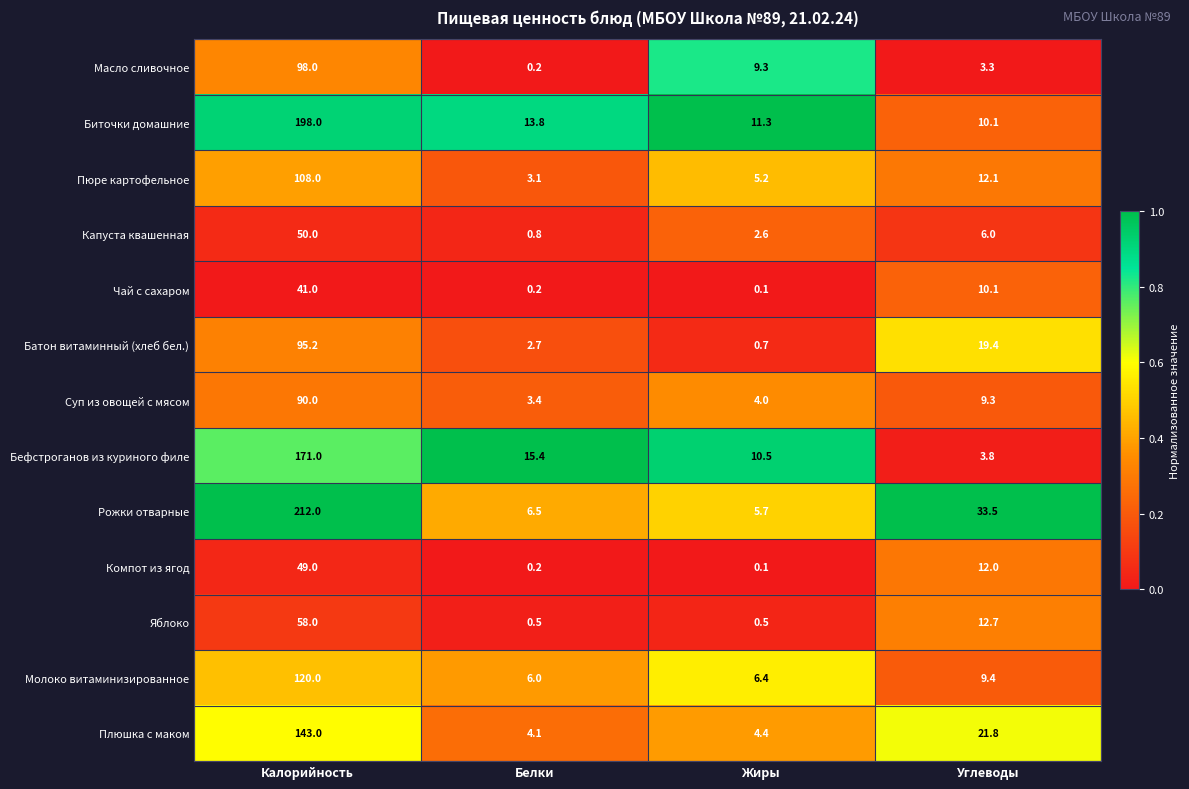

Rank the categories by Пюре картофельное value from lowest to highest.

Белки, Жиры, Углеводы, Калорийность